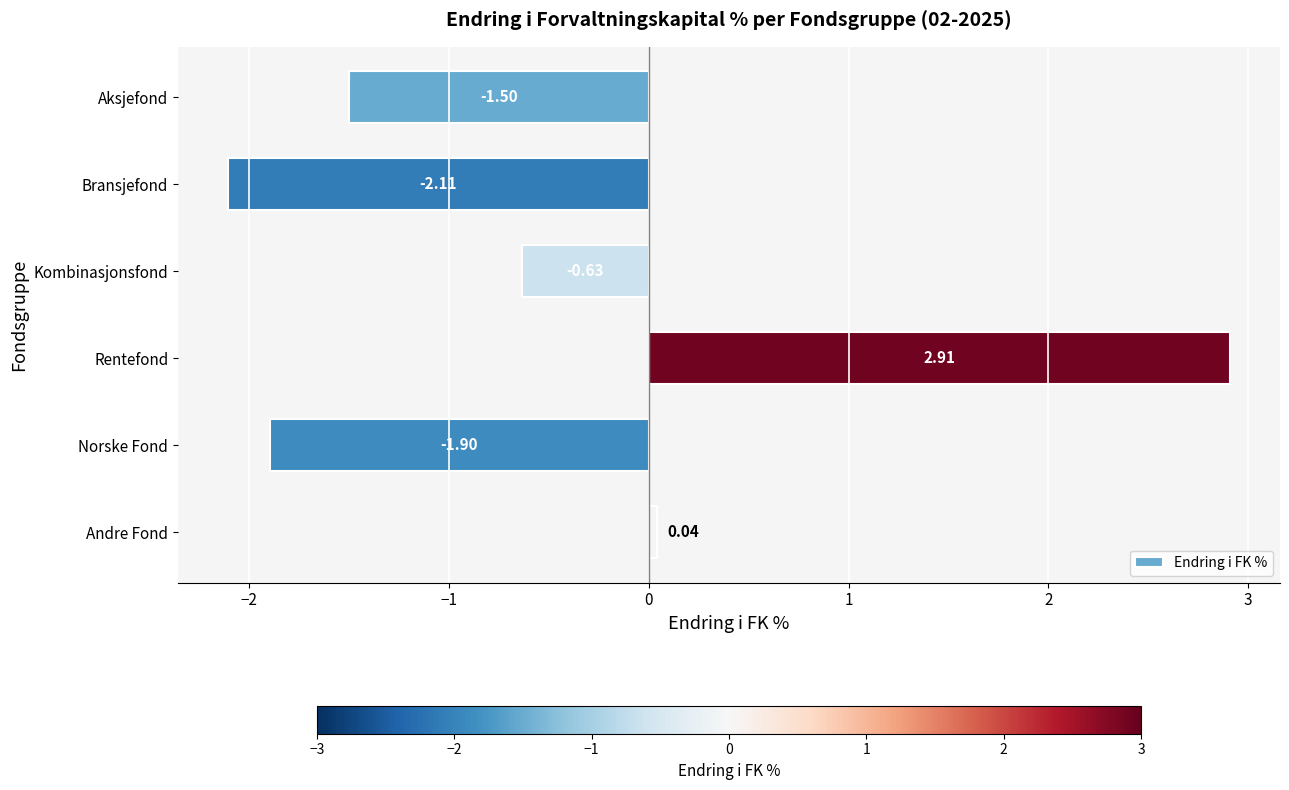

List the labels in order of value, largest first.

Rentefond, Andre Fond, Kombinasjonsfond, Aksjefond, Norske Fond, Bransjefond